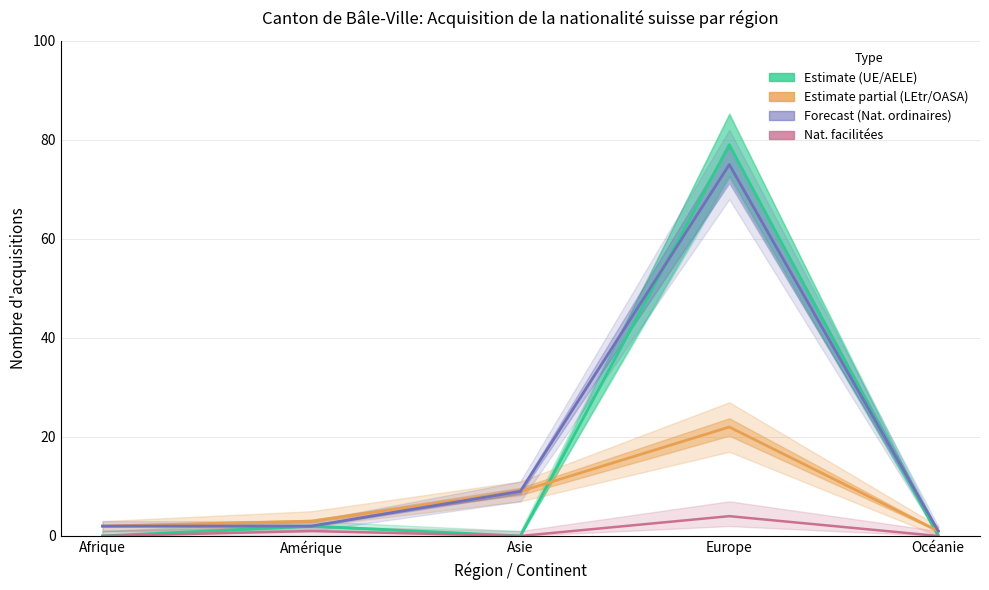

Where is the first local minimum for Naturalisations facilitées?

Asie